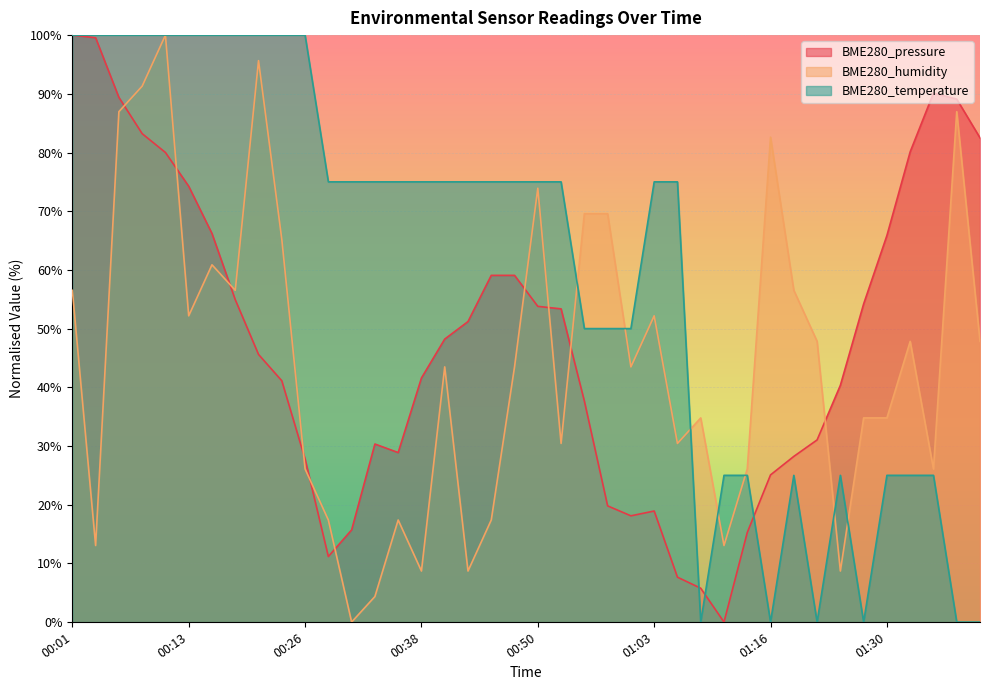

Reading right to left, list all the values displayed in this chart.

BME280_pressure: 82.5	89.1	90.1	80.1	65.9	54.2	40.3	31.0	28.2	25.1	15.3	0.0	5.8	7.6	18.9	18.1	19.8	37.7	53.4	53.8	59.1	59.1	51.2	48.2	41.6	28.9	30.3	15.7	11.2	27.8	41.1	45.6	54.9	66.2	74.2	80.0	83.2	89.4	99.6	100.0
BME280_humidity: 47.8	87.0	26.1	47.8	34.8	34.8	8.7	47.8	56.5	82.6	26.1	13.0	34.8	30.4	52.2	43.5	69.6	69.6	30.4	73.9	43.5	17.4	8.7	43.5	8.7	17.4	4.3	0.0	17.4	26.1	65.2	95.7	56.5	60.9	52.2	100.0	91.3	87.0	13.0	56.5
BME280_temperature: 0.0	0.0	25.0	25.0	25.0	0.0	25.0	0.0	25.0	0.0	25.0	25.0	0.0	75.0	75.0	50.0	50.0	50.0	75.0	75.0	75.0	75.0	75.0	75.0	75.0	75.0	75.0	75.0	75.0	100.0	100.0	100.0	100.0	100.0	100.0	100.0	100.0	100.0	100.0	100.0